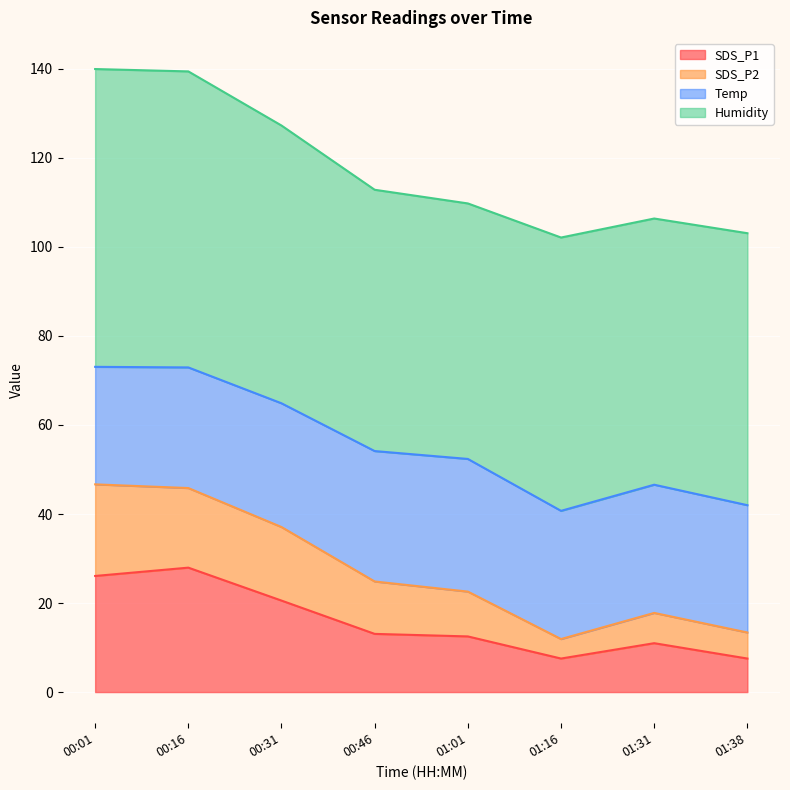

Where is the first local maximum for SDS_P1?

00:16